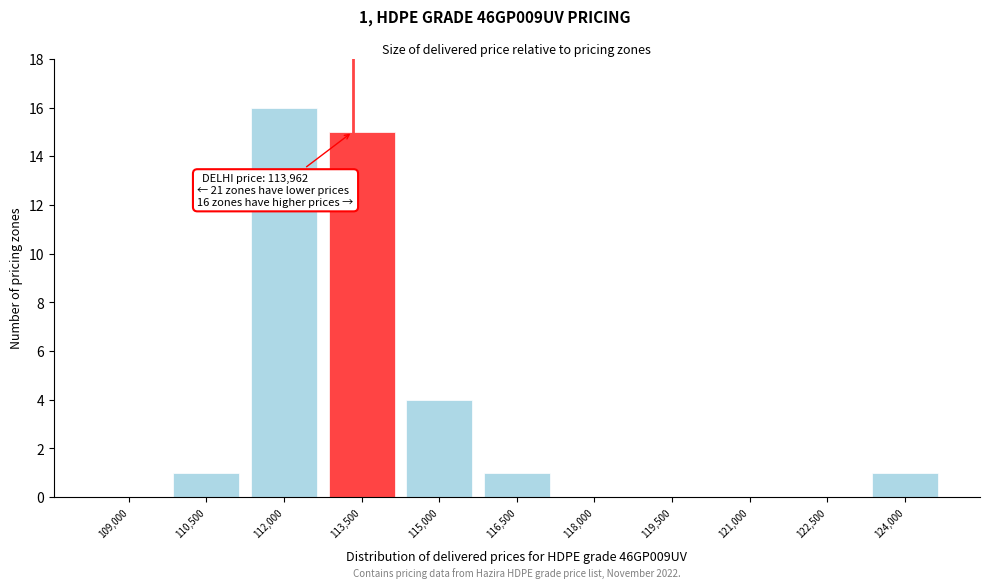

Reading left to right, list all the values displayed in this chart.

109,000=0	110,500=1	112,000=16	113,500=15	115,000=4	116,500=1	118,000=0	119,500=0	121,000=0	122,500=0	124,000=1